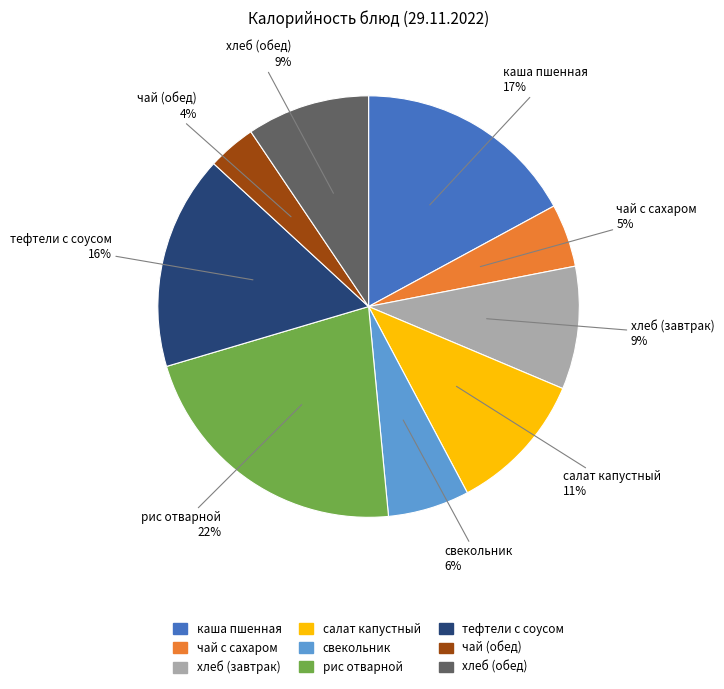

Which category has the smallest portion of the pie?

чай (обед)